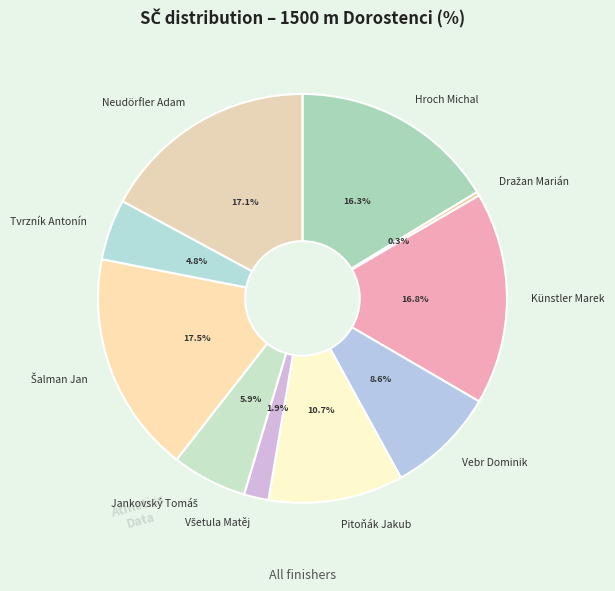

Does any single category account for the majority?

No